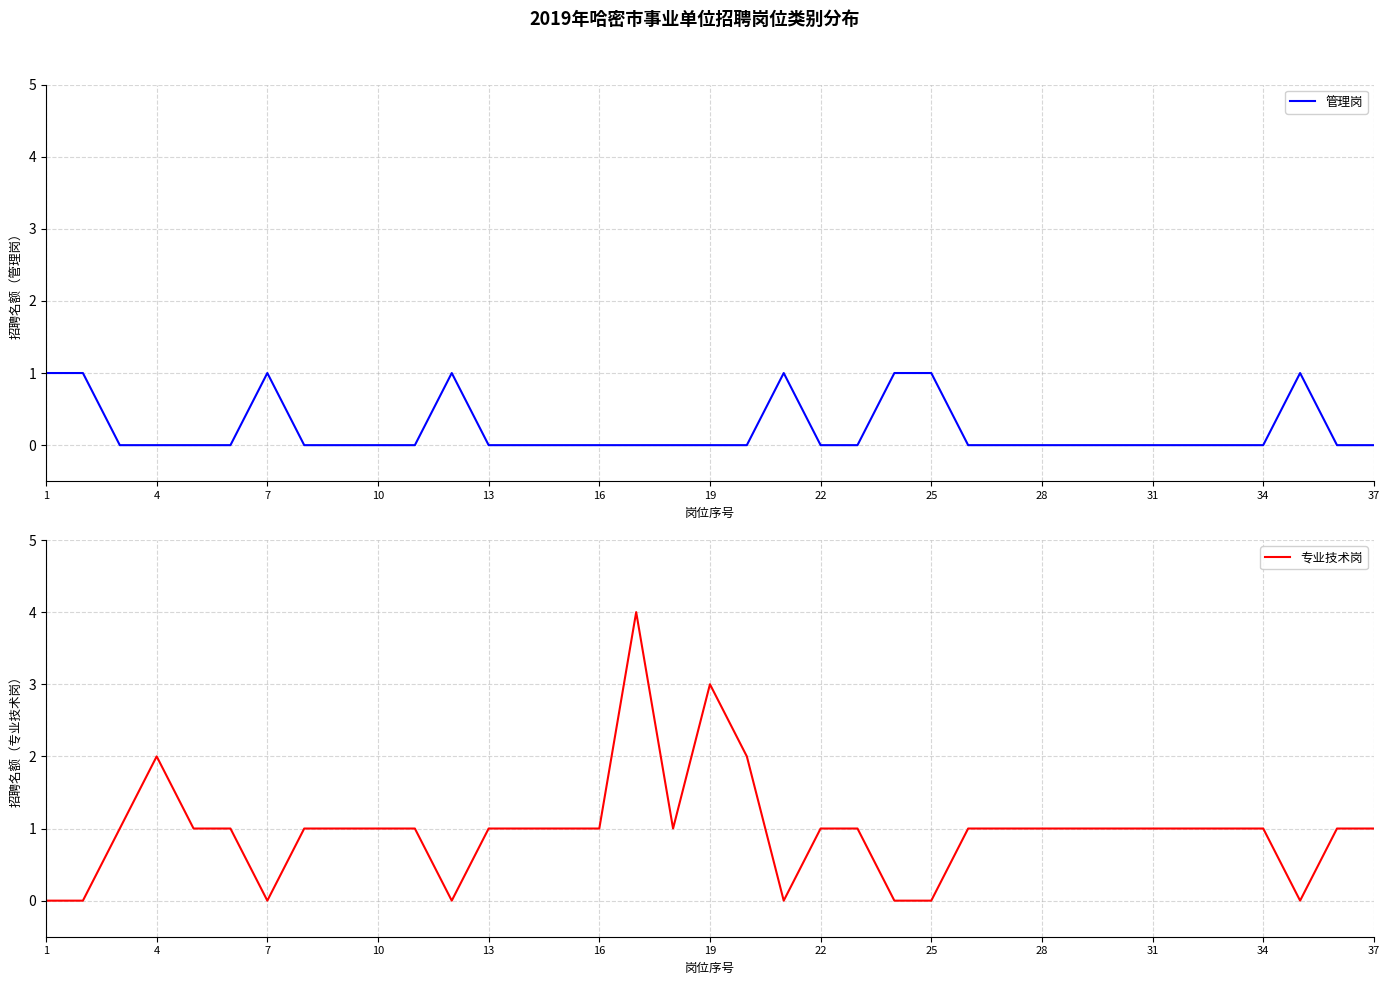

Rank the series by their average value, from lowest to highest.

管理岗, 专业技术岗